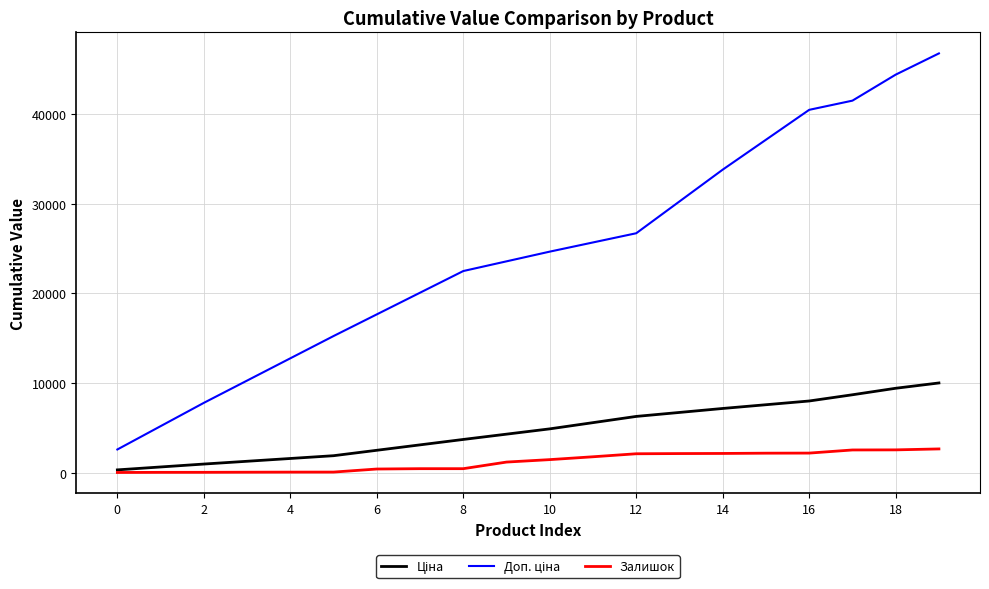

What is the maximum value shown in the chart?

46743.1